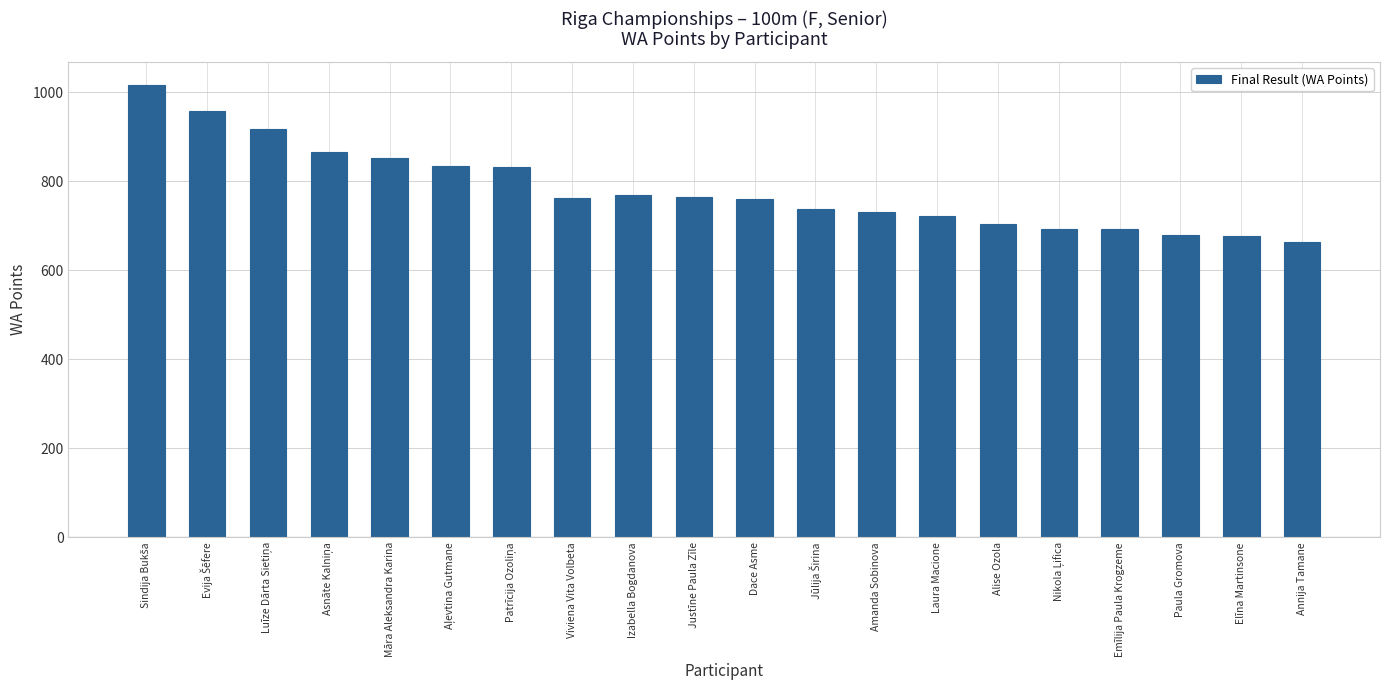

How many categories are shown in the chart?

20